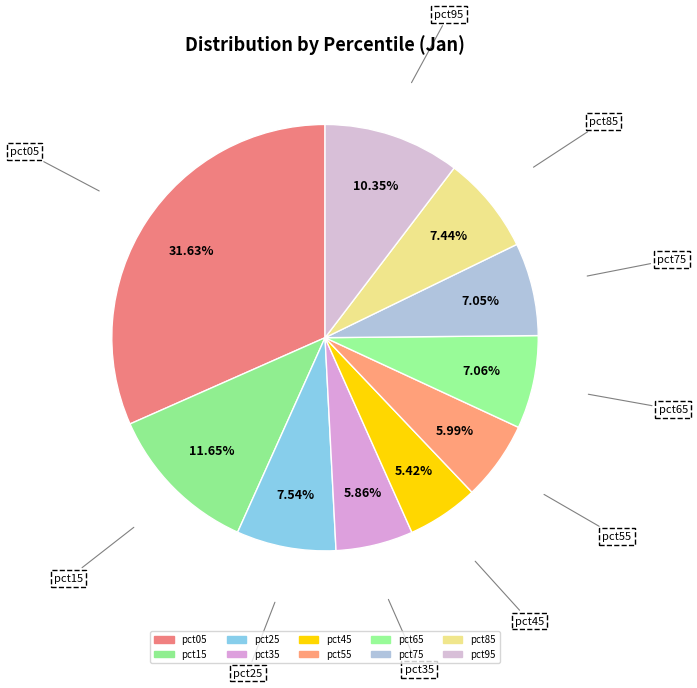

Is it true that pct45 is 1% of the pie?

False